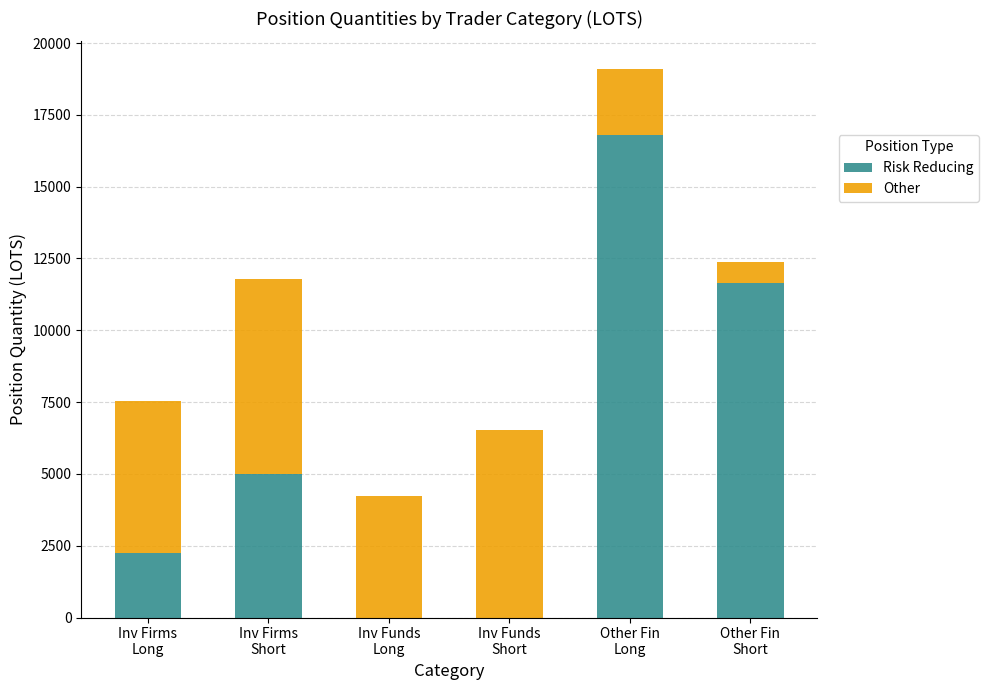

Are the bars horizontal?

No